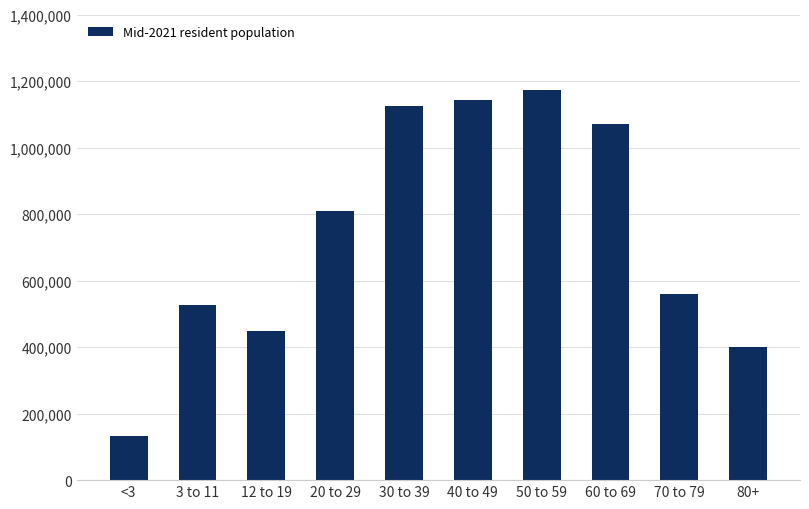

Which has a higher value, 80+ or 70 to 79?

70 to 79